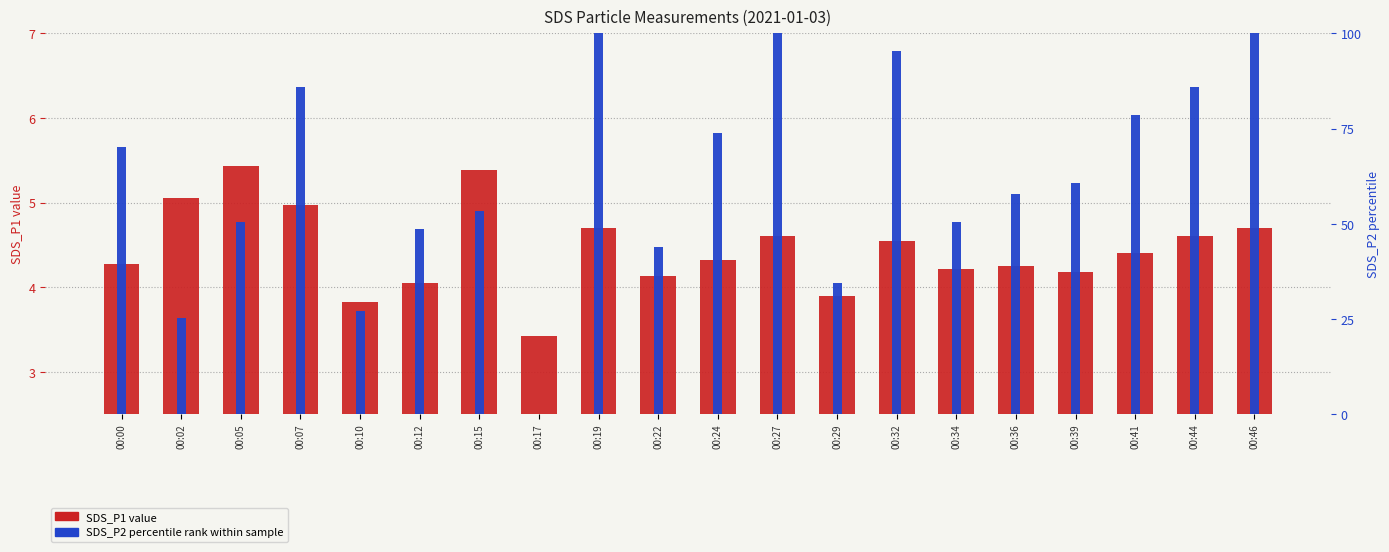

Rank the series by their average value, from highest to lowest.

SDS_P2 (percentile rank), SDS_P1